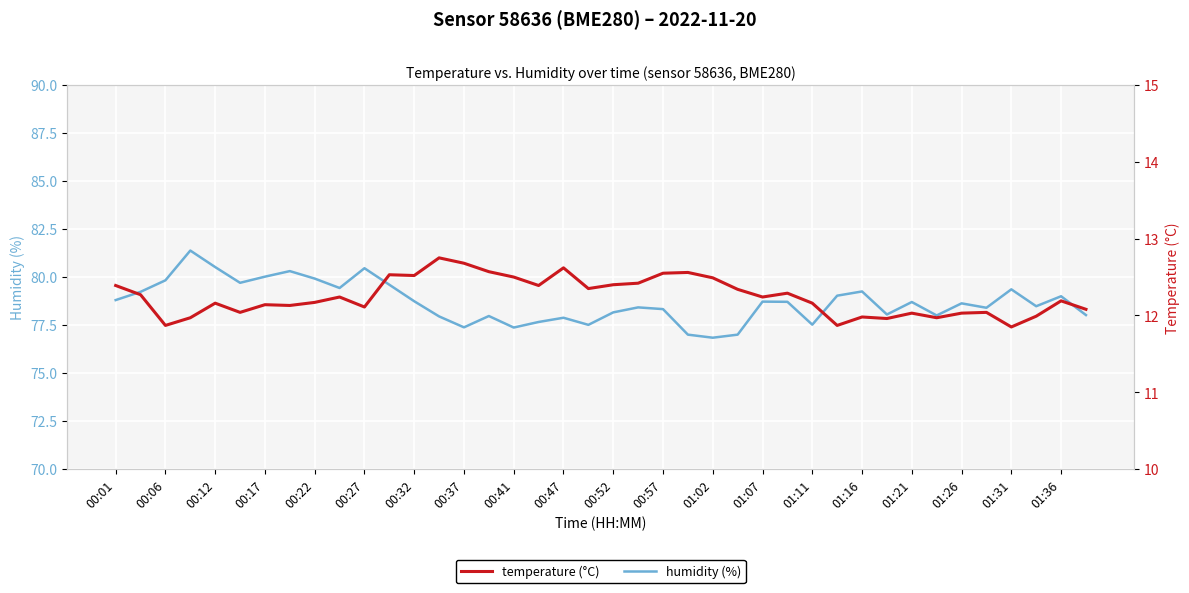

What are all the series names shown in the legend?

humidity, temperature